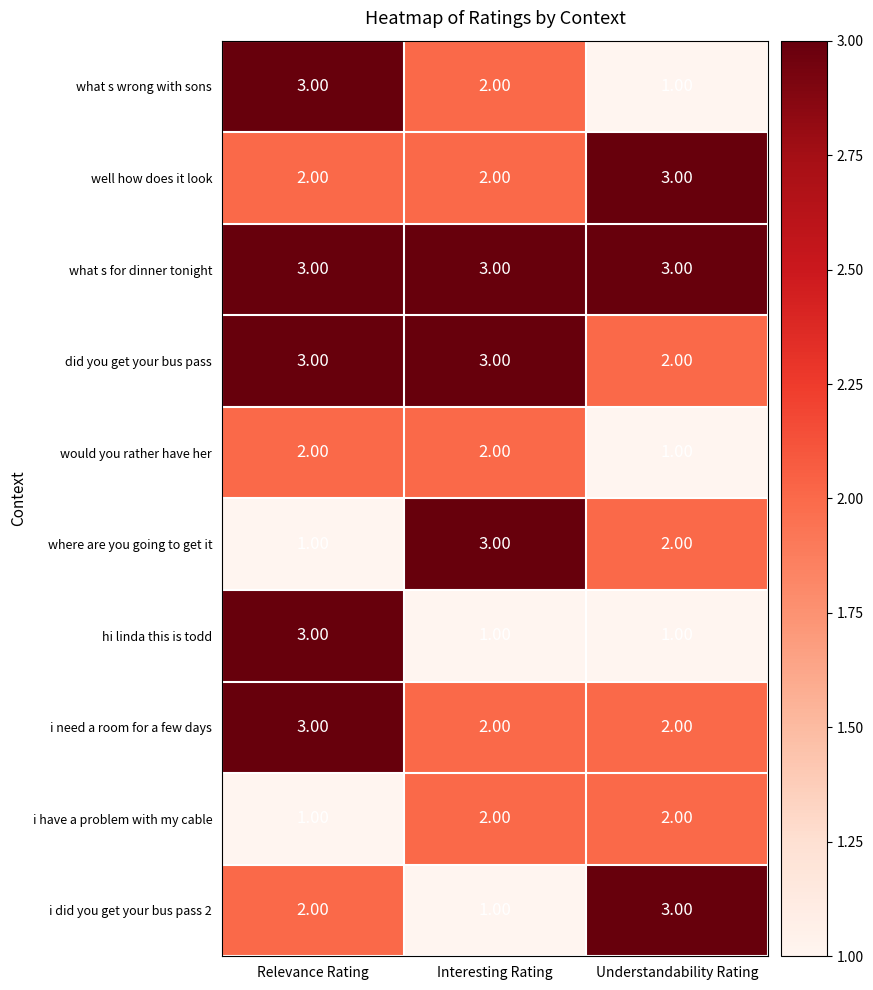

Which category has the lowest value in the did you get your bus pass series?

Understandability Rating